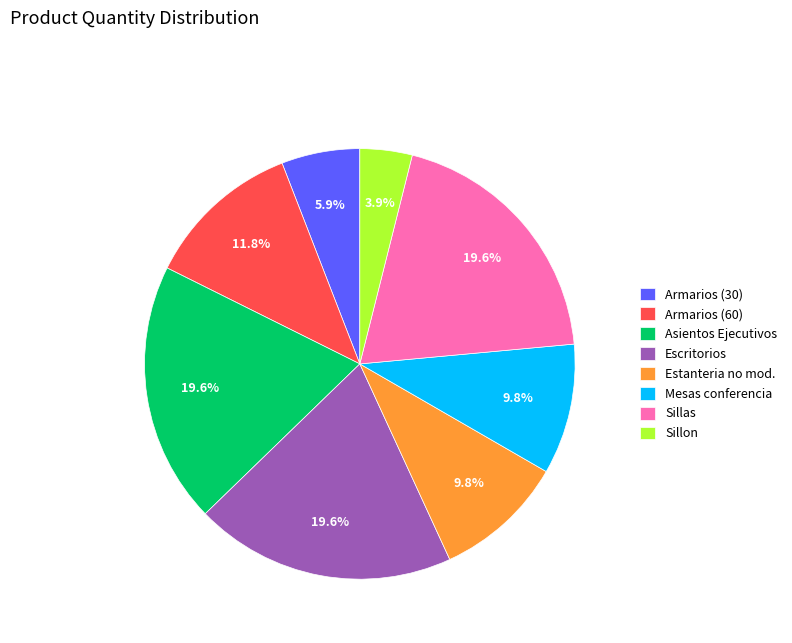

Do Escritorios and Armarios (30) together represent more than half of the pie?

No